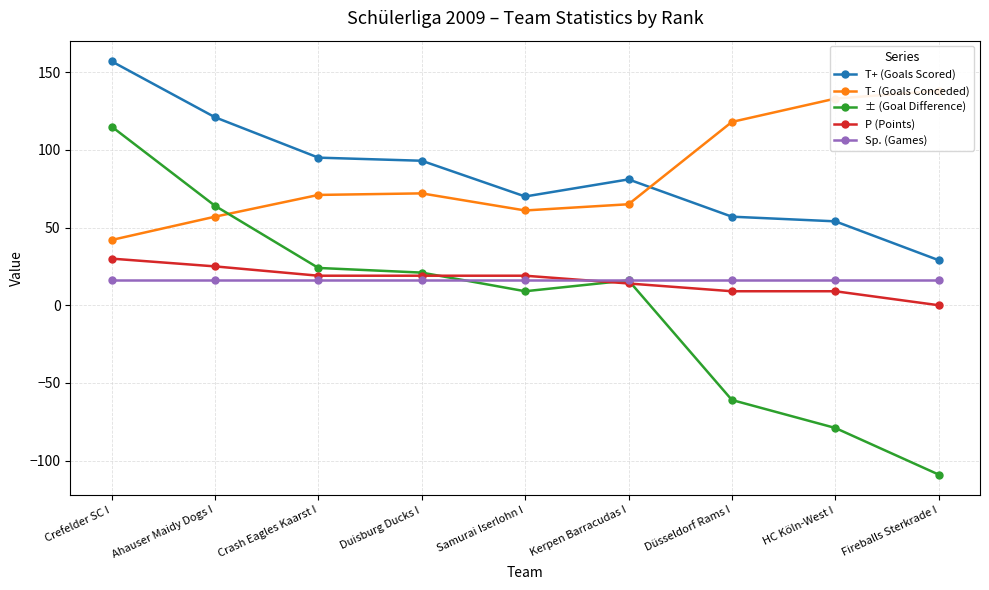

What are all the series names shown in the legend?

T+ (Goals Scored), T- (Goals Conceded), ± (Goal Difference), P (Points), Sp. (Games)